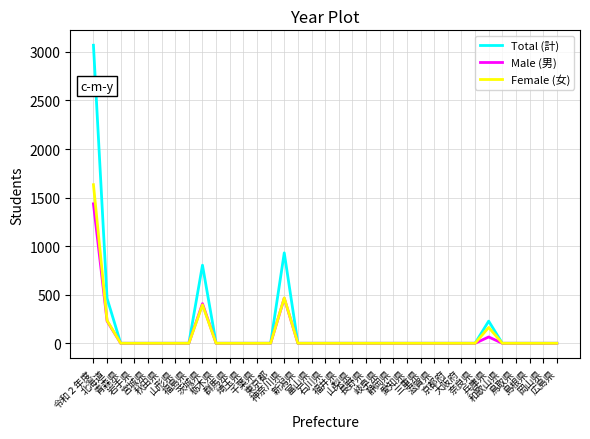

List the series in order of their peak value, lowest first.

Male (男), Female (女), Total (計)